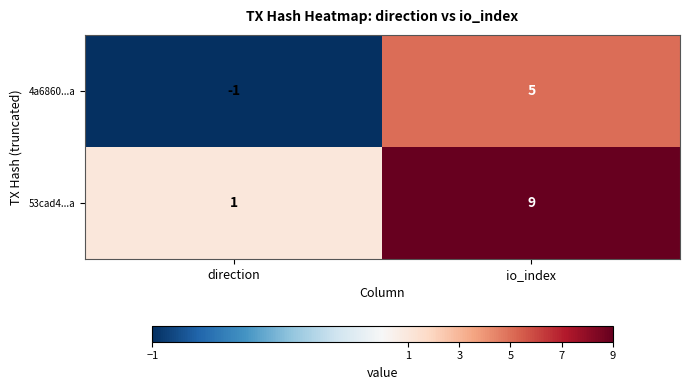

What is the sum of all 4a6860...a values?

4